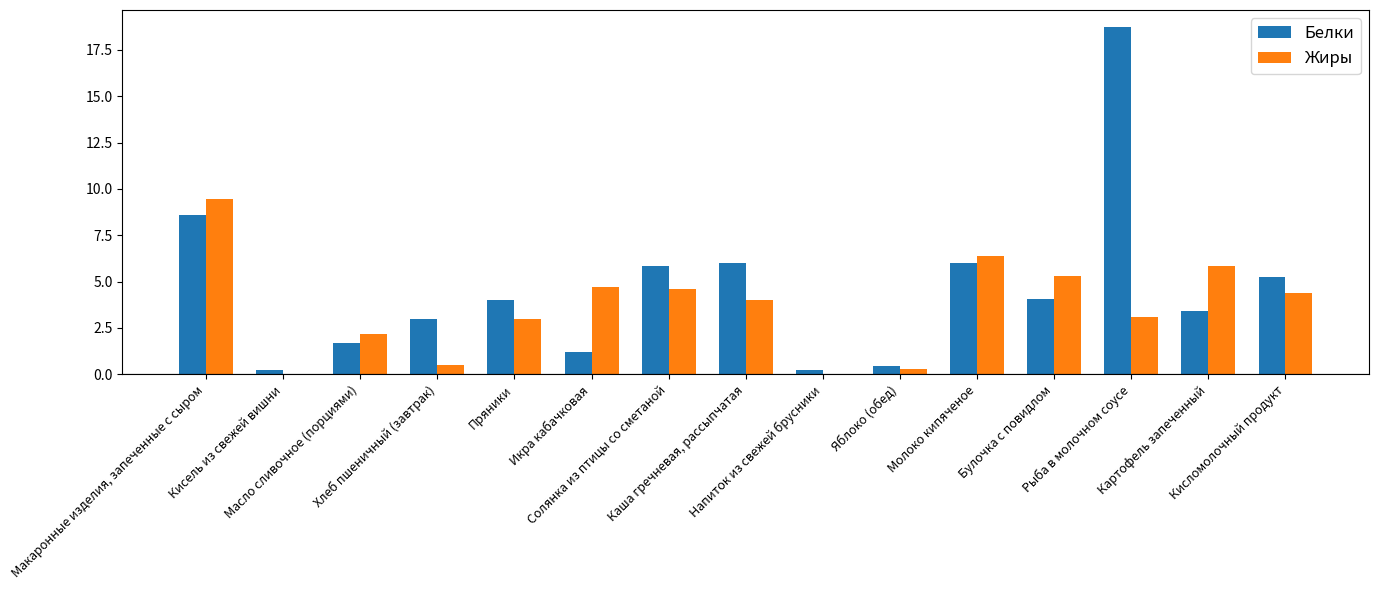

Which series has the largest total across all categories?

Белки